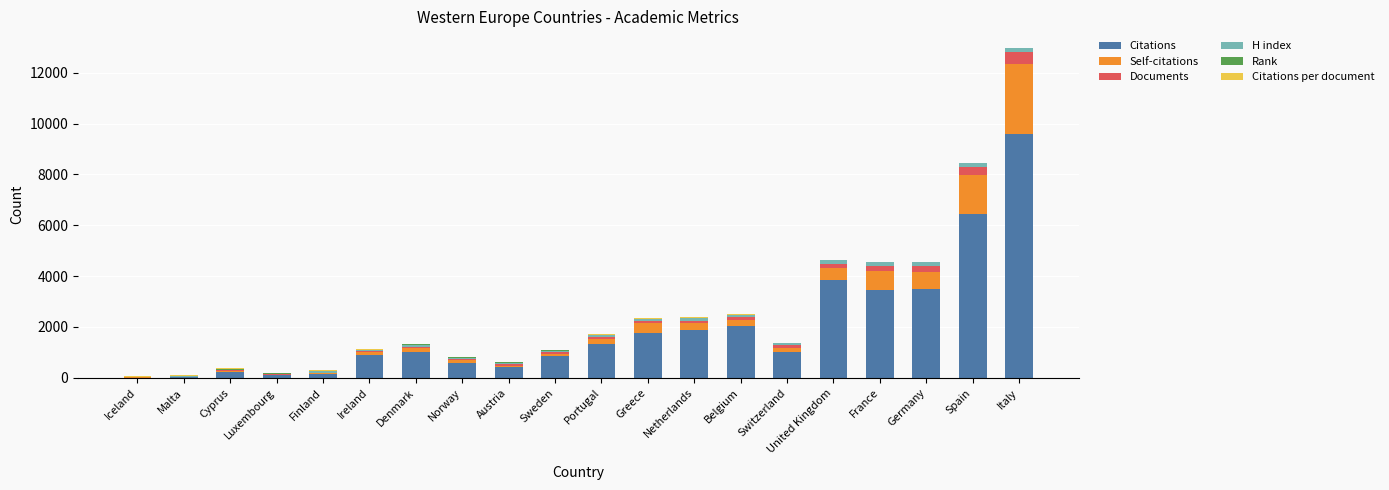

What is the highest value of the Citations series?

9578.0